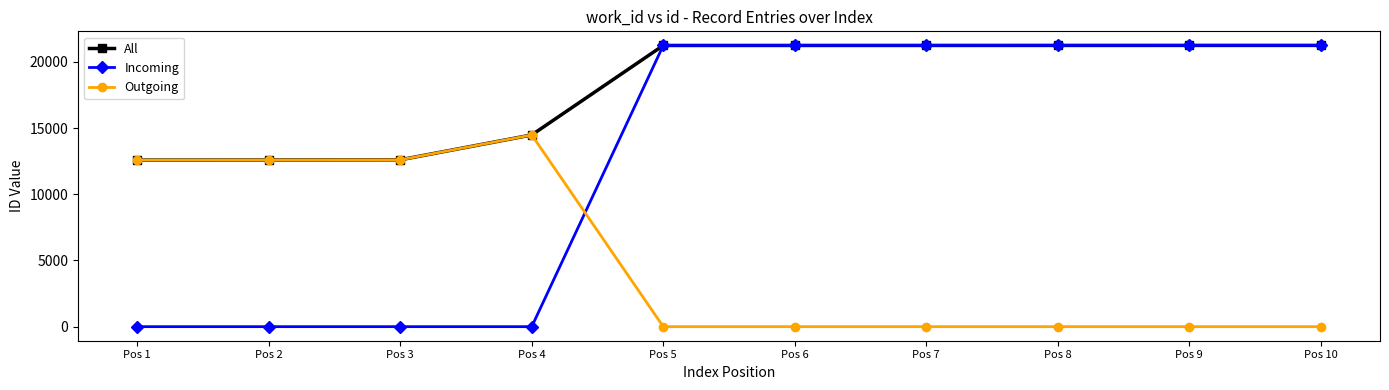

What is the sum of the Outgoing values at Pos 1 and Pos 10?

12580